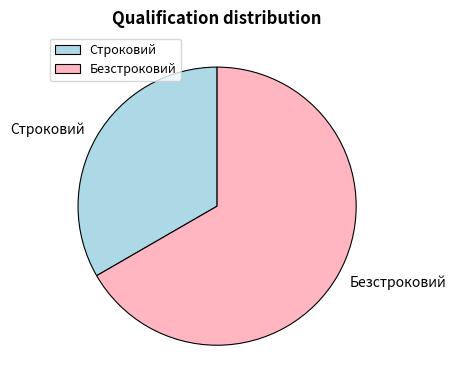

How many segments does this pie chart have?

2